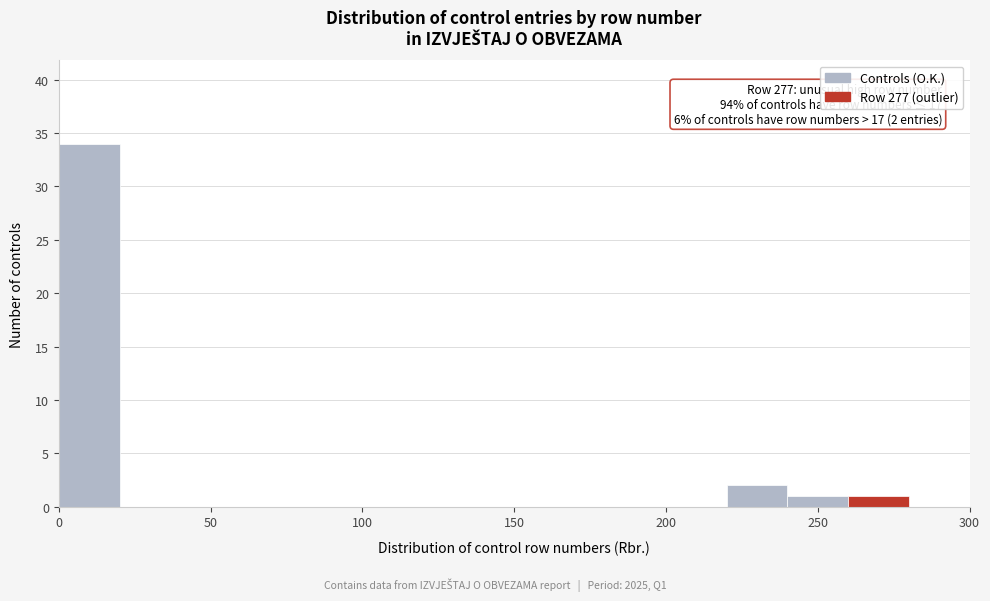

Over which range of the x-axis is the bar tallest?

0 to 20